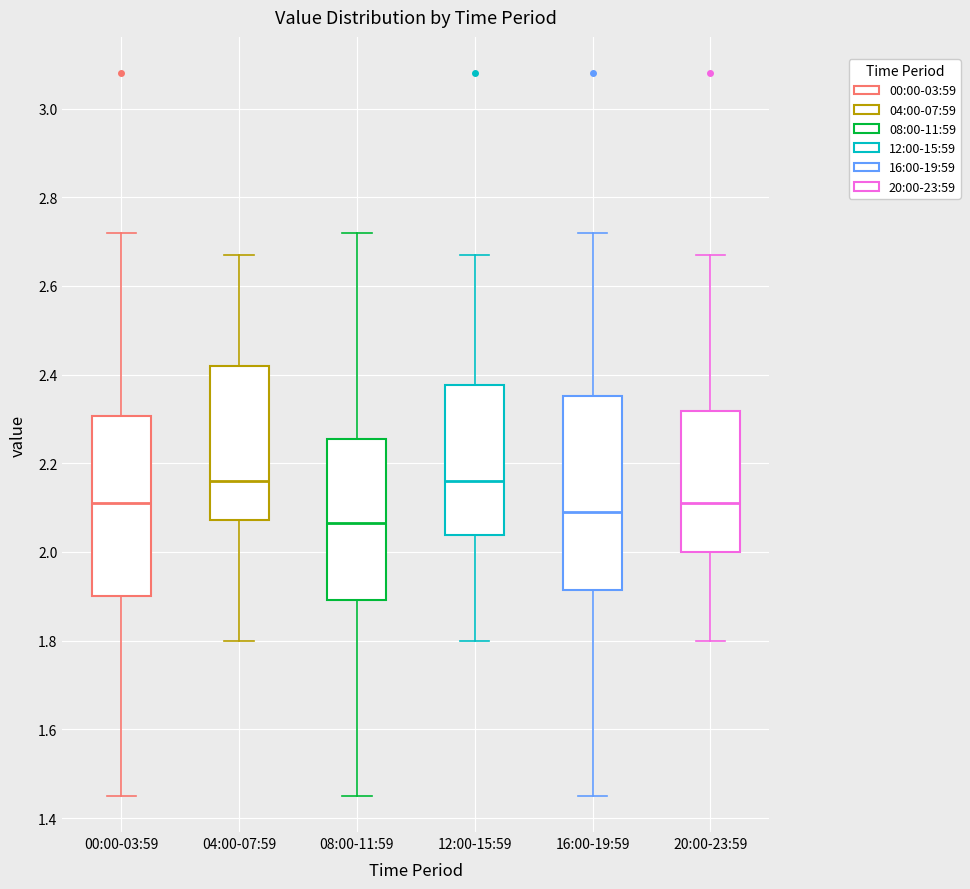

Which box has the lowest median line?

08:00-11:59